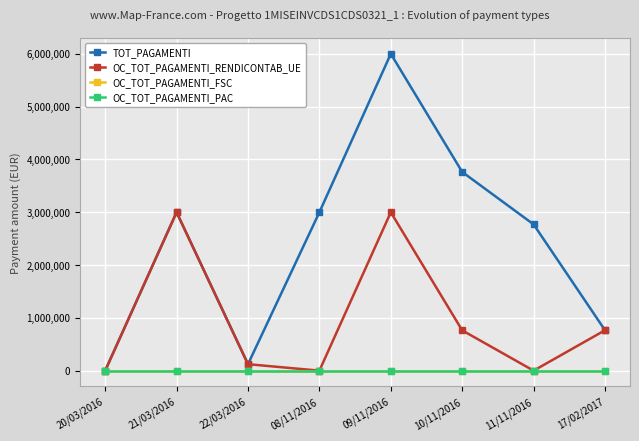

Which series changed the most between 20/03/2016 and 22/03/2016?

TOT_PAGAMENTI